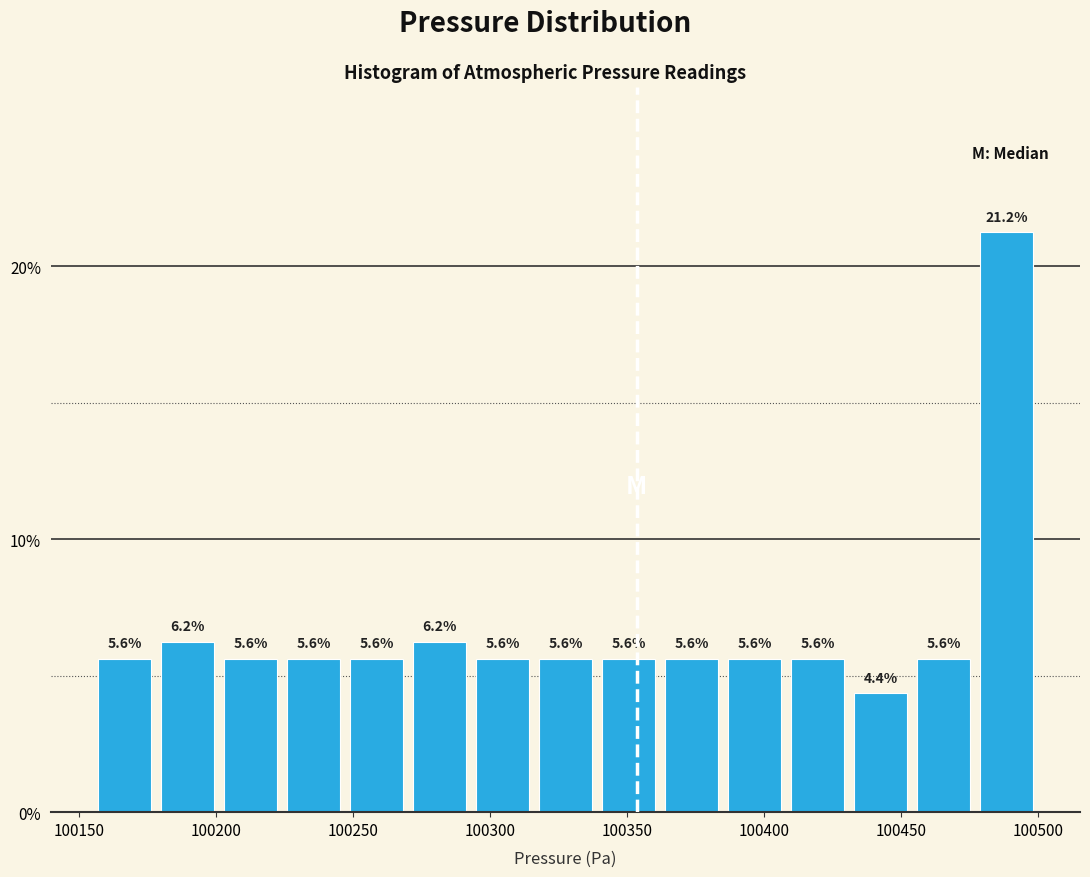

Reading left to right, list every bar in this chart as the range it spans on the x-axis followed by its height. The bar edges are not printed on the chart, so give them approximately, as read against the axis.

100155 to 100180: 5.6
100180 to 100200: 6.2
100200 to 100225: 5.6
100225 to 100245: 5.6
100245 to 100270: 5.6
100270 to 100295: 6.2
100295 to 100315: 5.6
100315 to 100340: 5.6
100340 to 100360: 5.6
100360 to 100385: 5.6
100385 to 100410: 5.6
100410 to 100430: 5.6
100430 to 100455: 4.4
100455 to 100475: 5.6
100475 to 100500: 21.2